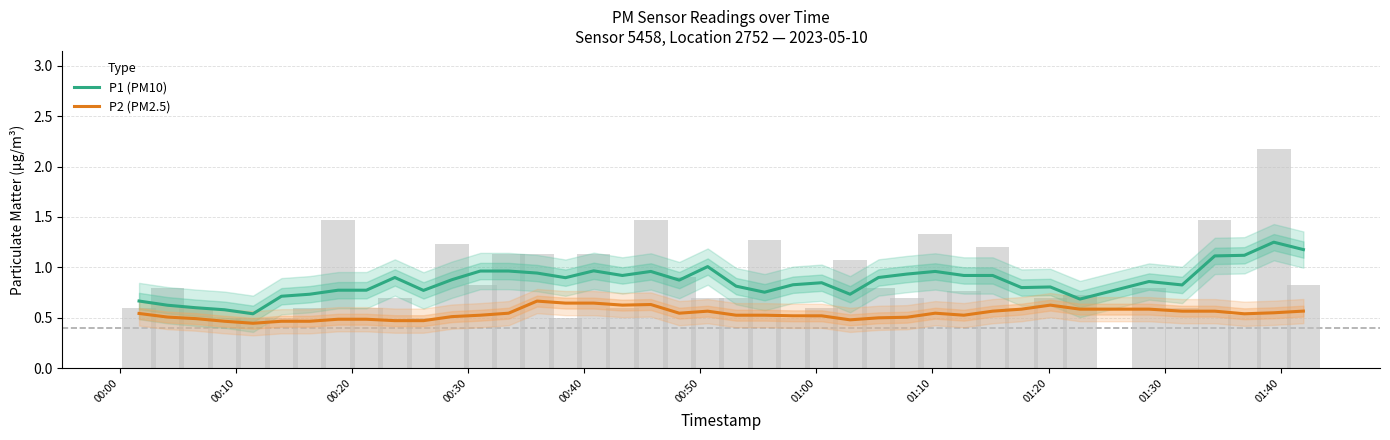

What is the value of the P1 (PM10) bar at the 39th from the left?

1.2